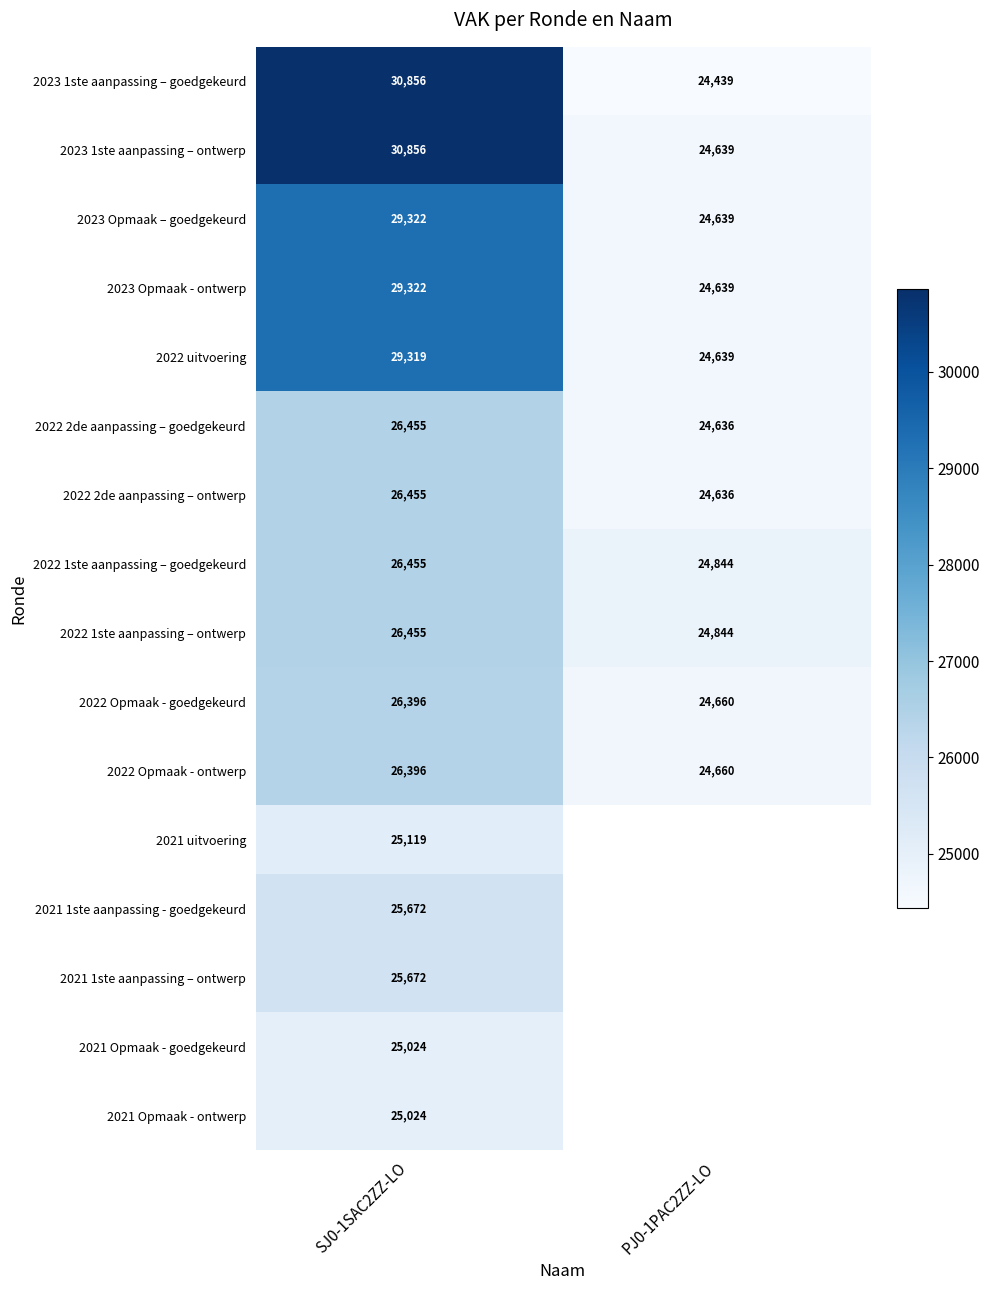

Which has a higher value, PJ0-1PAC2ZZ-LO or SJ0-1SAC2ZZ-LO?

SJ0-1SAC2ZZ-LO